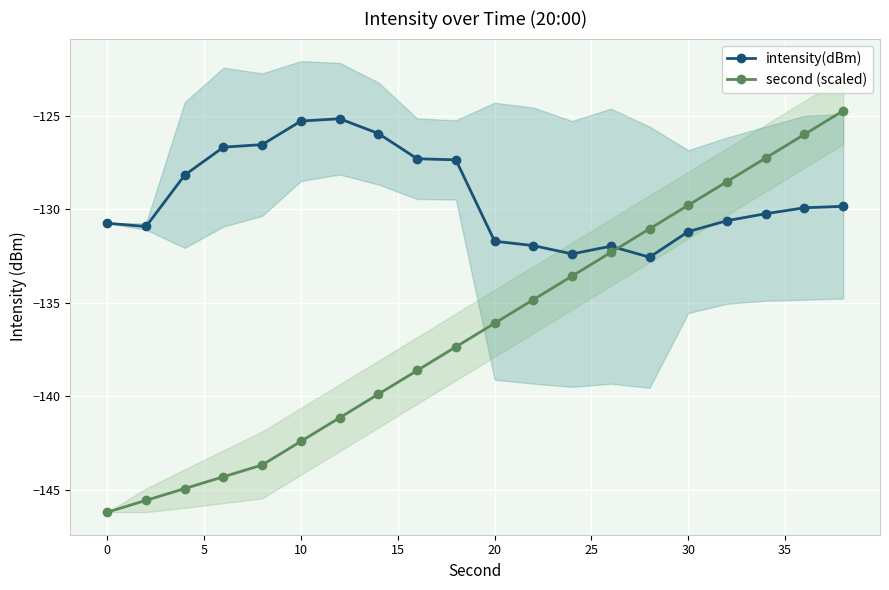

True or false: second (scaled) has more than 1 interior local peaks.

False